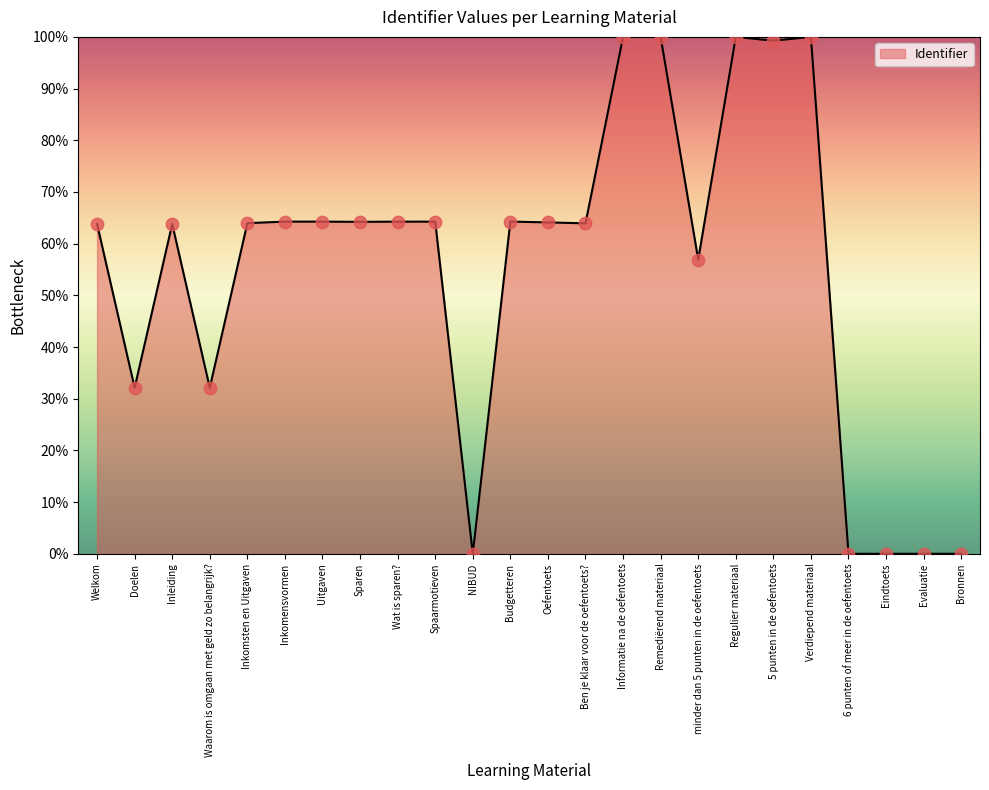

What is the ratio of the value at Wat is sparen? to the value at Uitgaven?

1.0